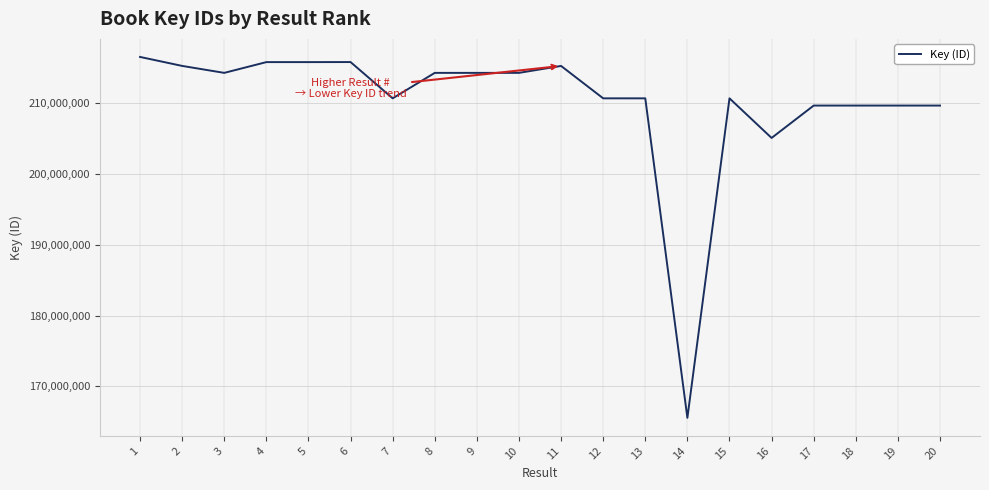

Which label corresponds to the largest value in the chart?

1